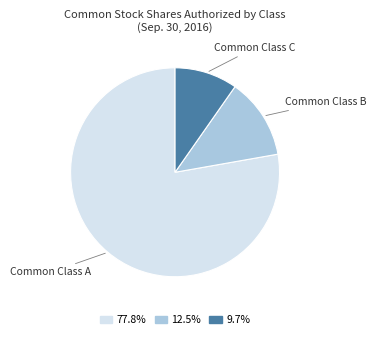

Does any single category account for the majority?

Yes